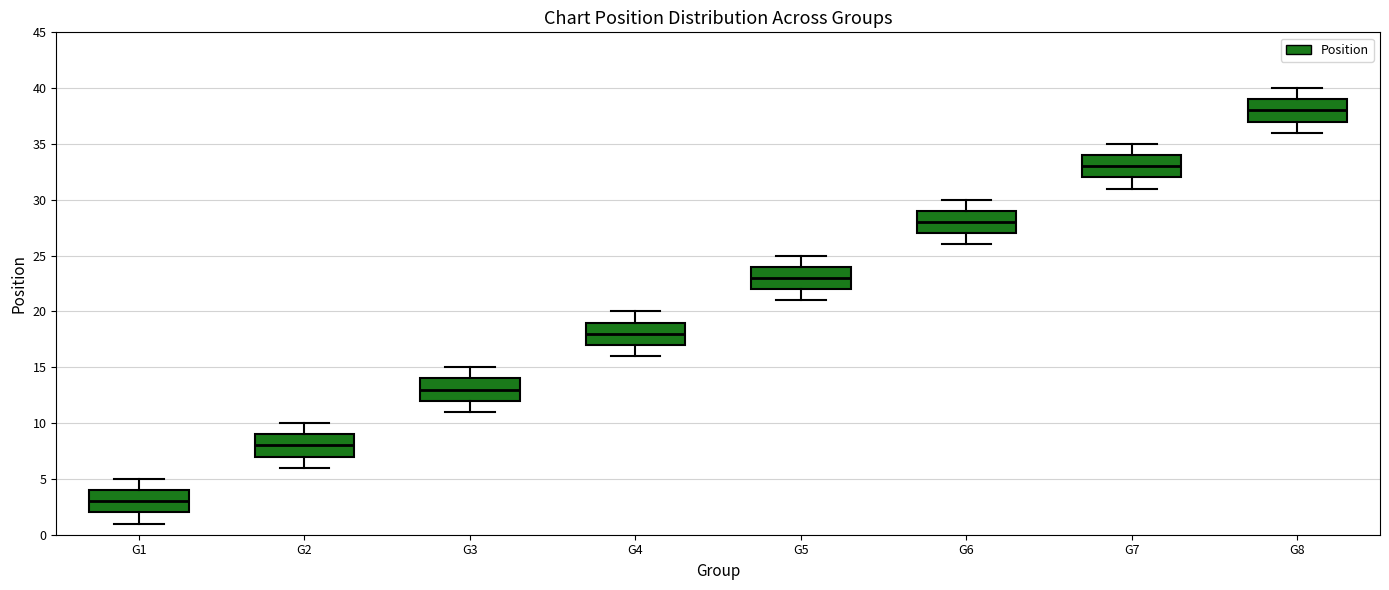

Reading left to right, transcribe this box plot: for each box, give where its median line is, the range the box spans, and where its two whiskers end, as read against the y-axis. The values are not printed on the chart, so give them approximately, as read against the axis.

G1: median 3, box 2 to 4, whiskers 1 to 5
G2: median 8, box 7 to 9, whiskers 6 to 10
G3: median 13, box 12 to 14, whiskers 11 to 15
G4: median 18, box 17 to 19, whiskers 16 to 20
G5: median 23, box 22 to 24, whiskers 21 to 25
G6: median 28, box 27 to 29, whiskers 26 to 30
G7: median 33, box 32 to 34, whiskers 31 to 35
G8: median 38, box 37 to 39, whiskers 36 to 40